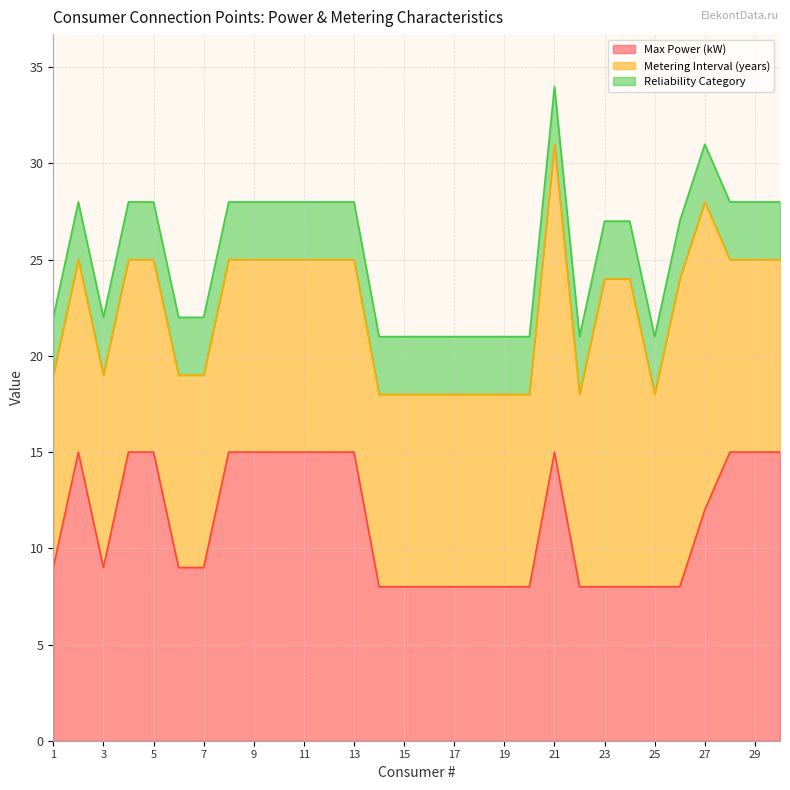

True or false: Metering Interval (years) and Reliability Category cross at least once.

False